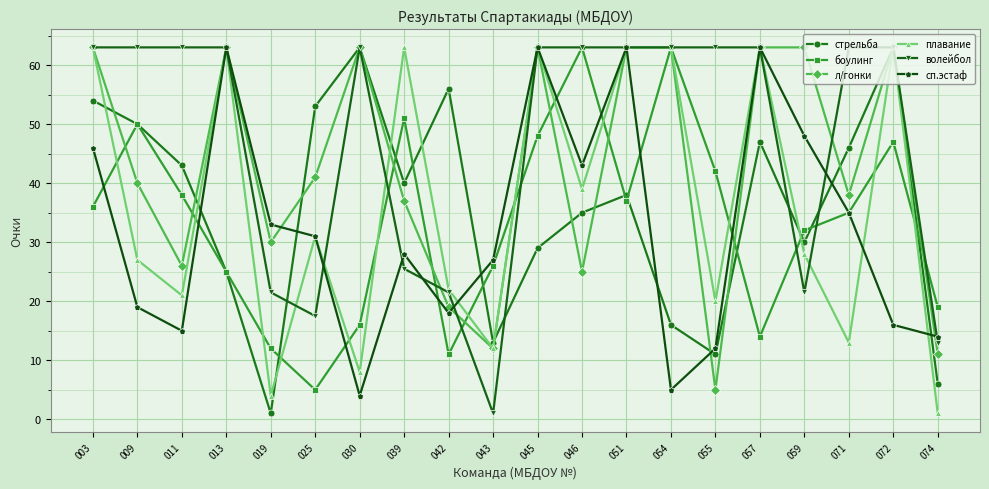

Which series has the largest total across all categories?

волейбол